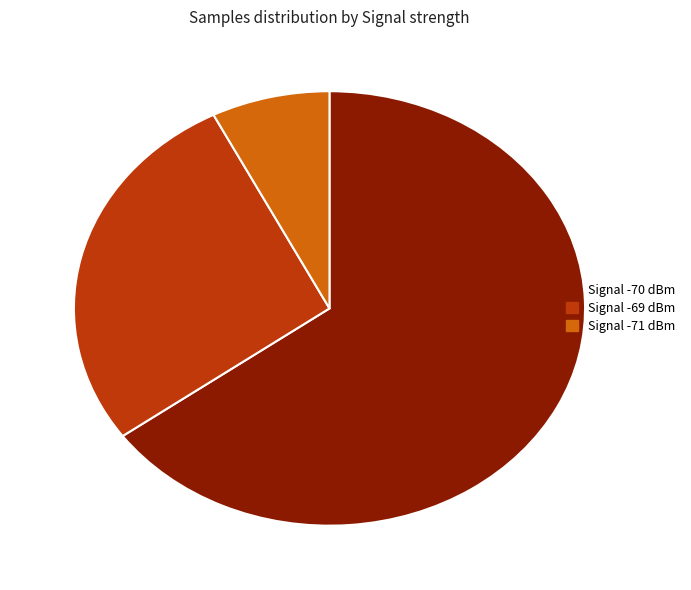

Rank the categories by value from lowest to highest.

Signal -71 dBm, Signal -69 dBm, Signal -70 dBm